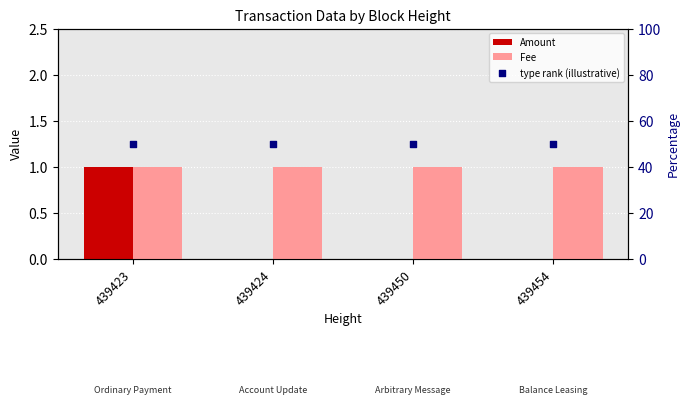

Which series reaches the maximum Y coordinate?

type rank (illustrative)